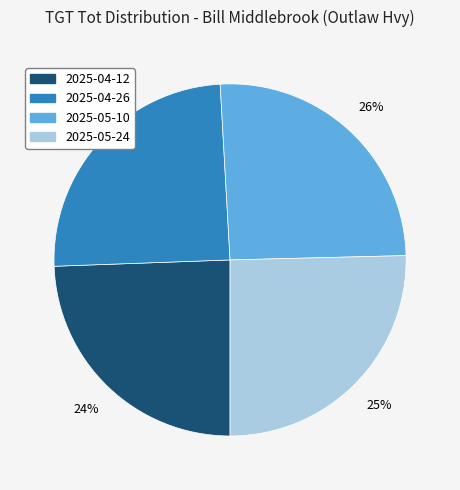

To the nearest percent, what is the combined percentage of 2025-04-26 and 2025-04-12?

49%